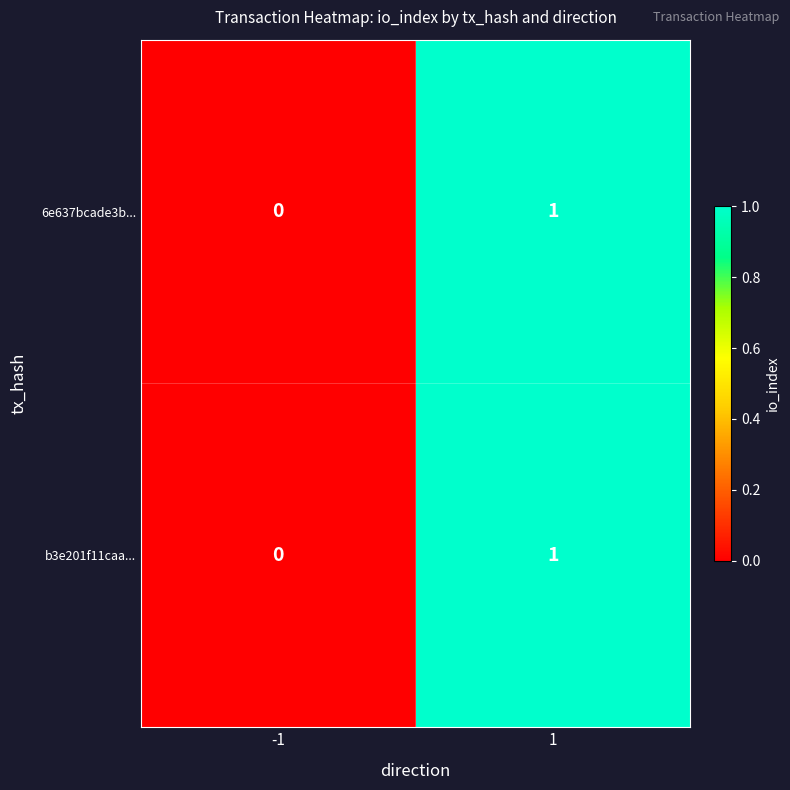

At which category is the sum across all series the highest?

1